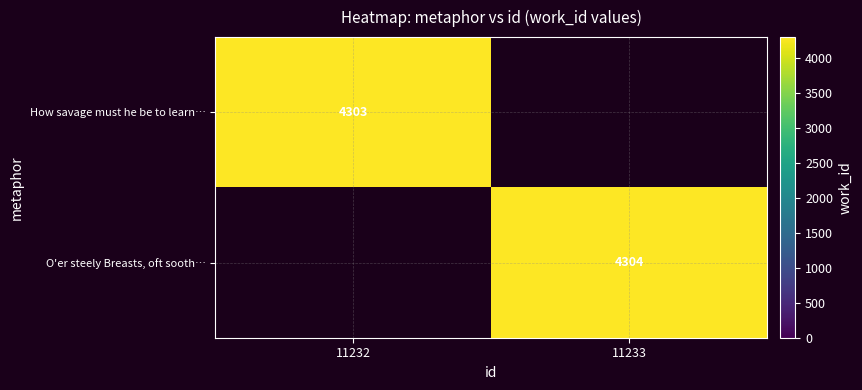

The O'er steely Breasts, oft sooth… series shows 1959 at 11233. True or false?

False